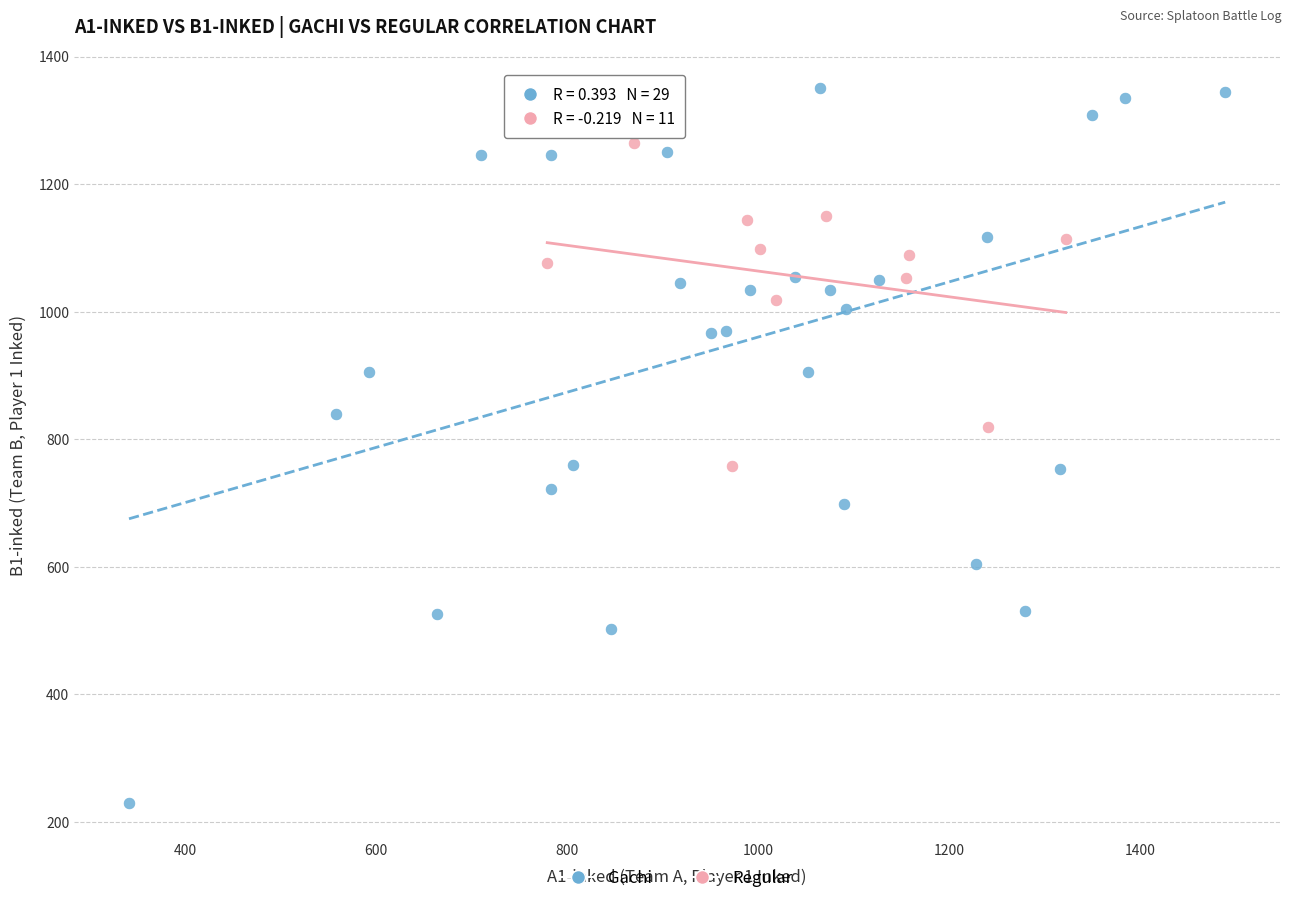

Which series has the largest Y range (max minus min)?

Gachi